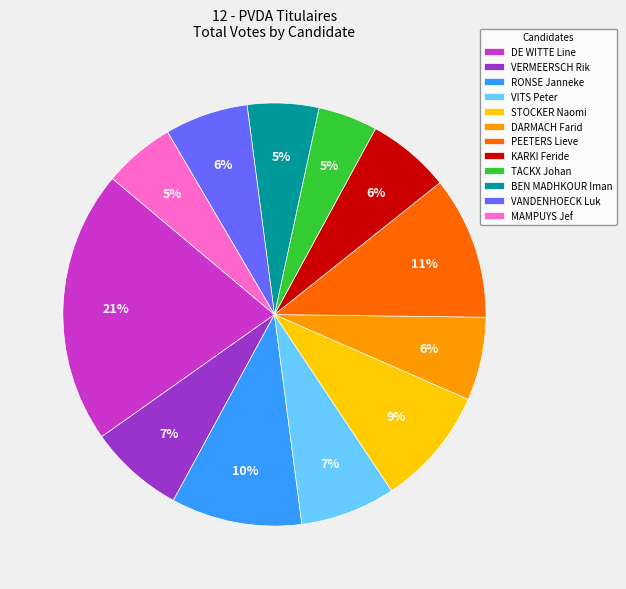

Does KARKI Feride represent more than half of the total?

No